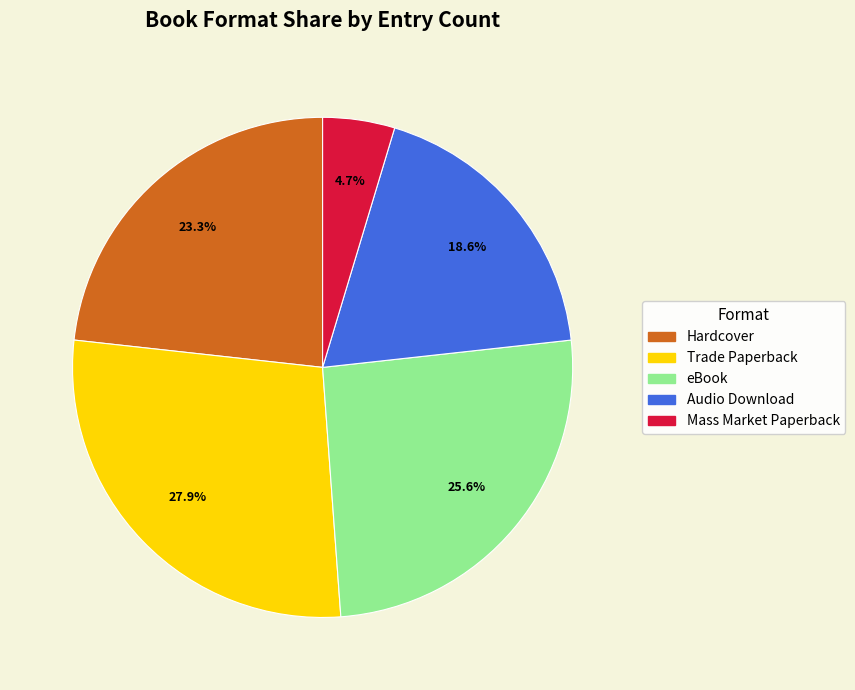

What percentage is NOT represented by eBook?

74.4%